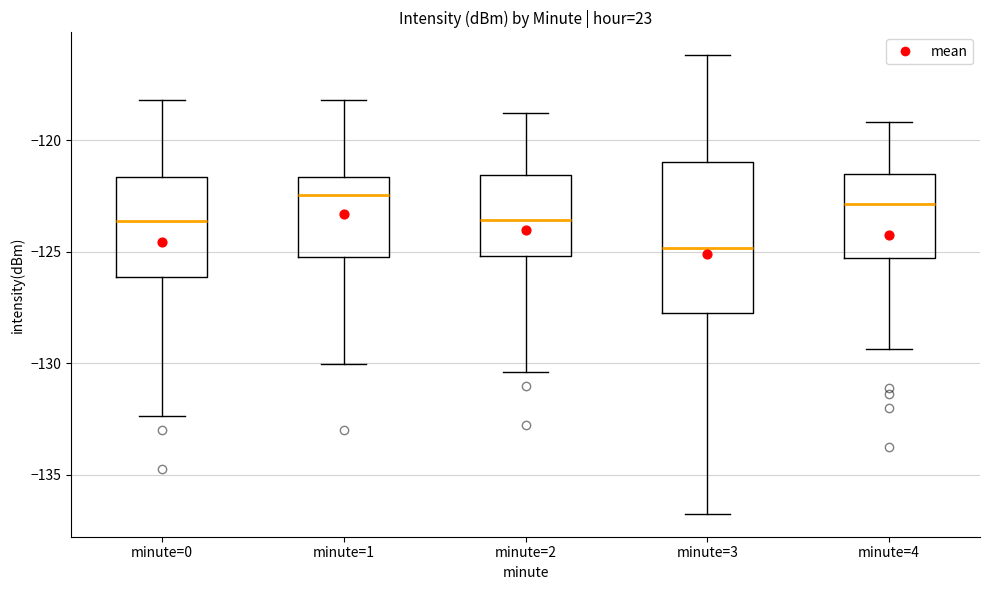

Reading left to right, transcribe this box plot: for each box, give where its median line is, the range the box spans, and where its two whiskers end, as read against the y-axis. The values are not printed on the chart, so give them approximately, as read against the axis.

minute=0: median -123.5, box -126.0 to -121.5, whiskers -132.5 to -118.0
minute=1: median -122.5, box -125.0 to -121.5, whiskers -130.0 to -118.0
minute=2: median -123.5, box -125.0 to -121.5, whiskers -130.5 to -119.0
minute=3: median -125.0, box -128.0 to -121.0, whiskers -137.0 to -116.0
minute=4: median -123.0, box -125.5 to -121.5, whiskers -129.5 to -119.0